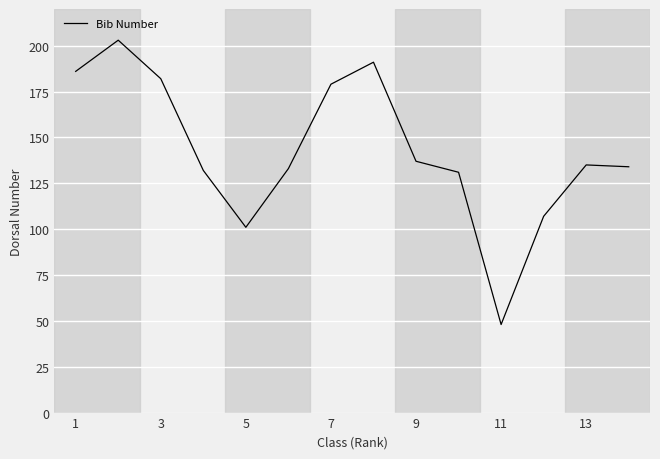

What is the smallest value displayed?

48